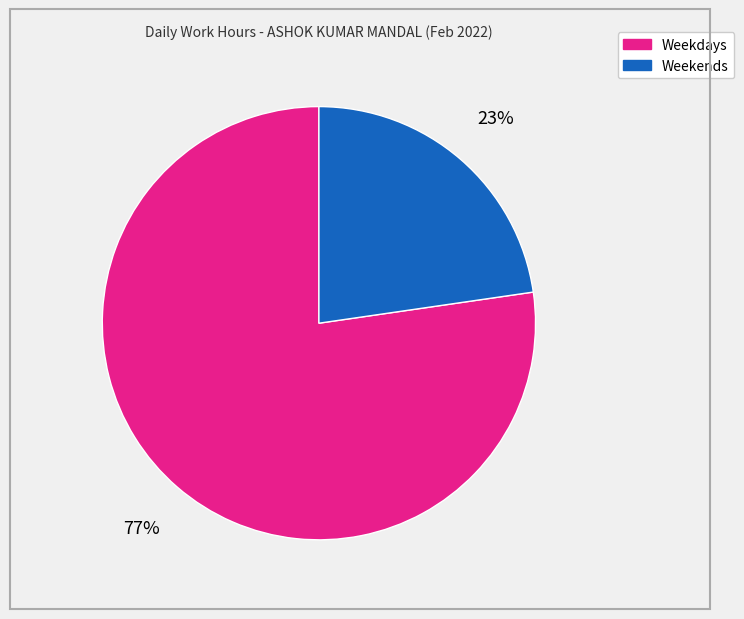

How many segments does this pie chart have?

2